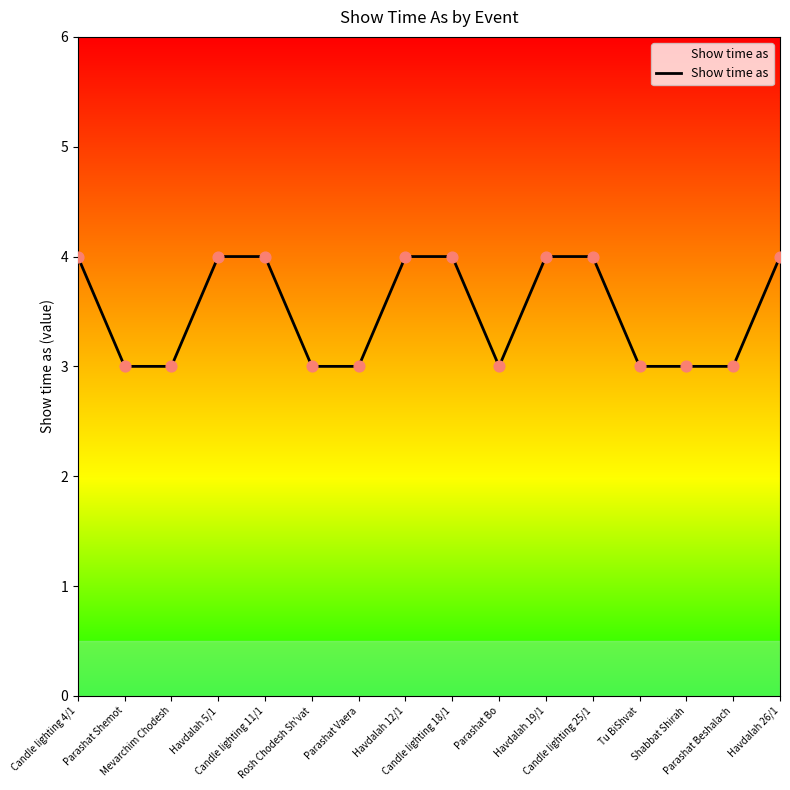

Which has a higher value, Parashat Bo or Havdalah 19/1?

Havdalah 19/1